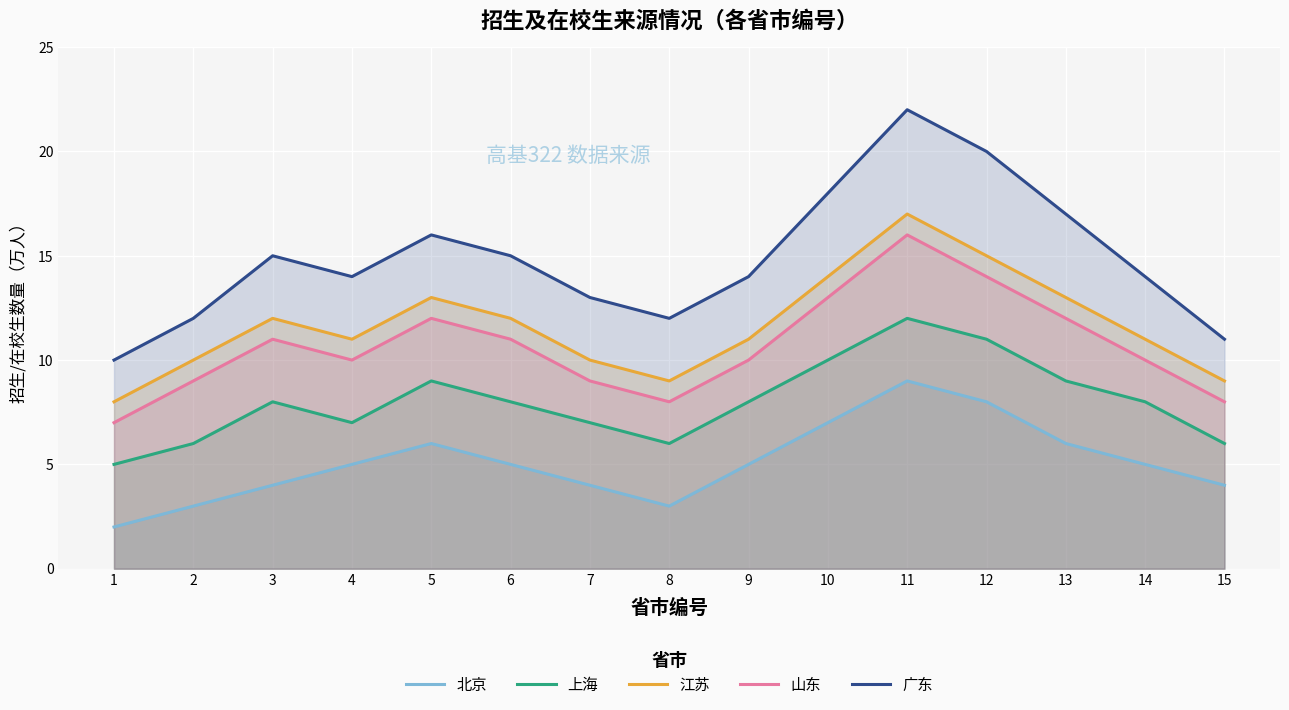

List the labels in order of 北京 value, largest first.

11, 12, 10, 5, 13, 4, 6, 9, 14, 3, 7, 15, 2, 8, 1